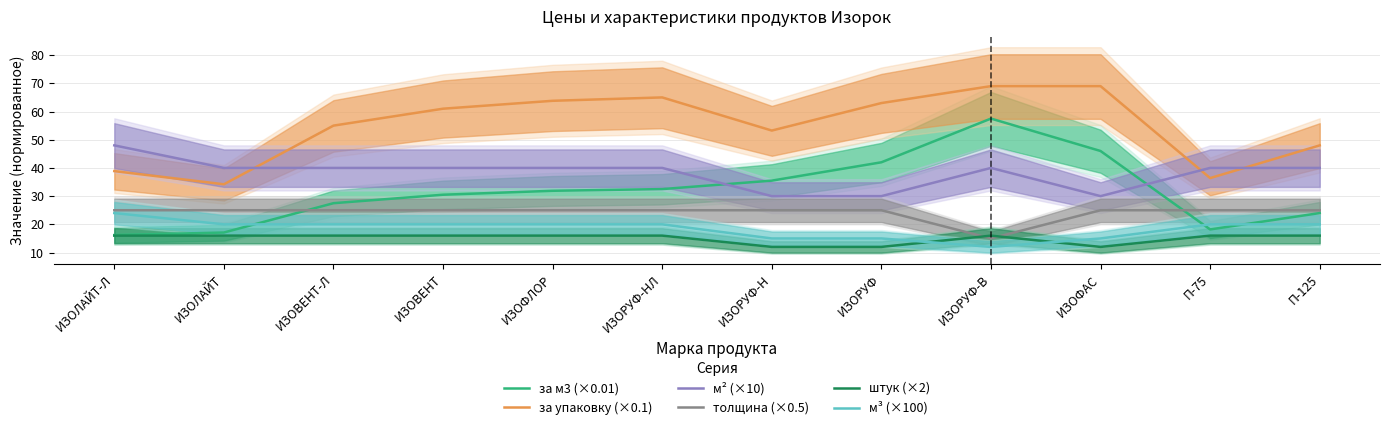

Which series has the largest total across all categories?

за упаковку (×0.1)